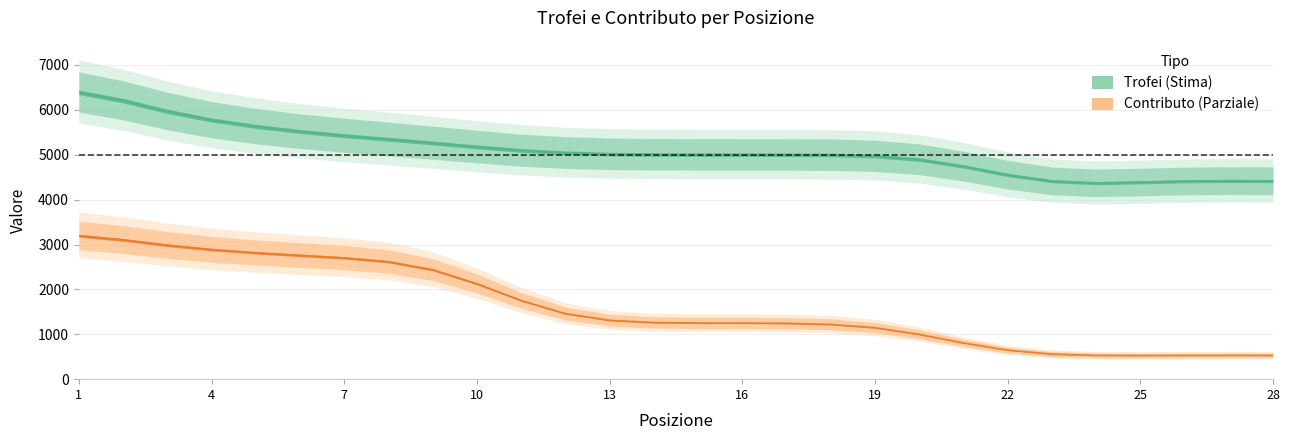

Rank the categories by value from lowest to highest.

25, 26, 24, 28, 27, 23, 22, 21, 20, 19, 18, 17, 16, 15, 14, 13, 12, 11, 10, 9, 8, 7, 6, 5, 4, 3, 2, 1